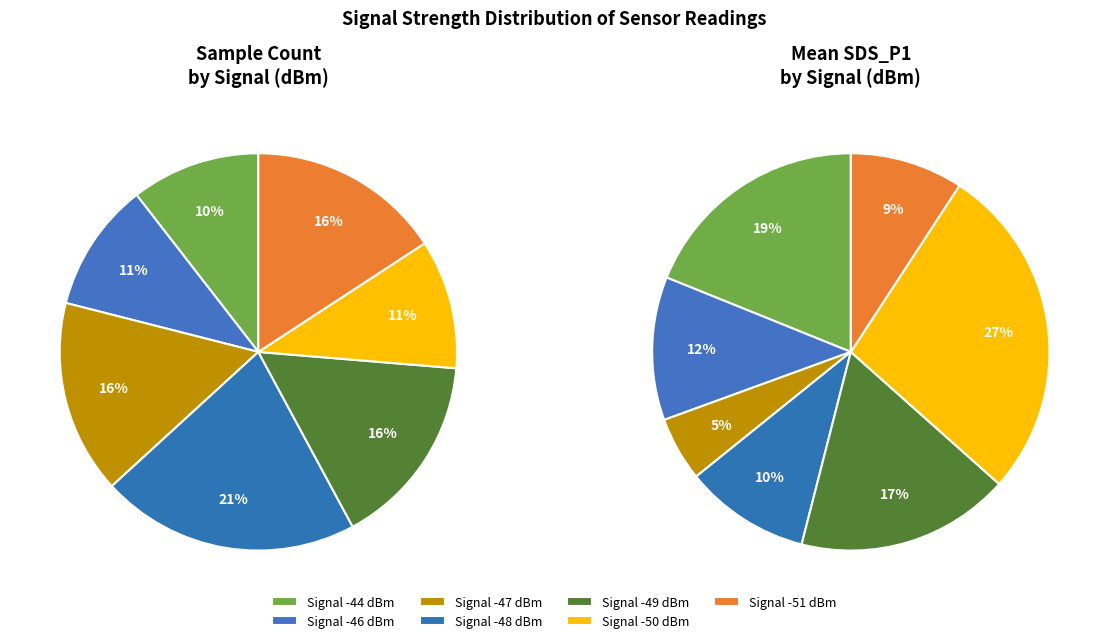

What is the smallest slice in the pie chart?

-47